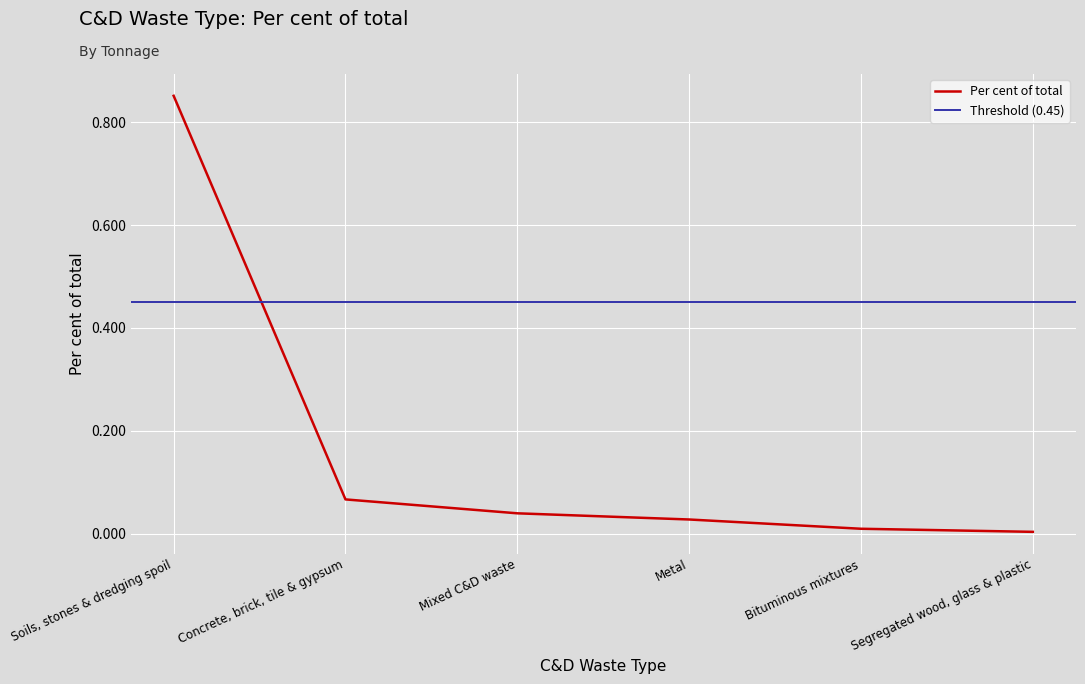

Is it true that the value at Bituminous mixtures is 0.0?

False